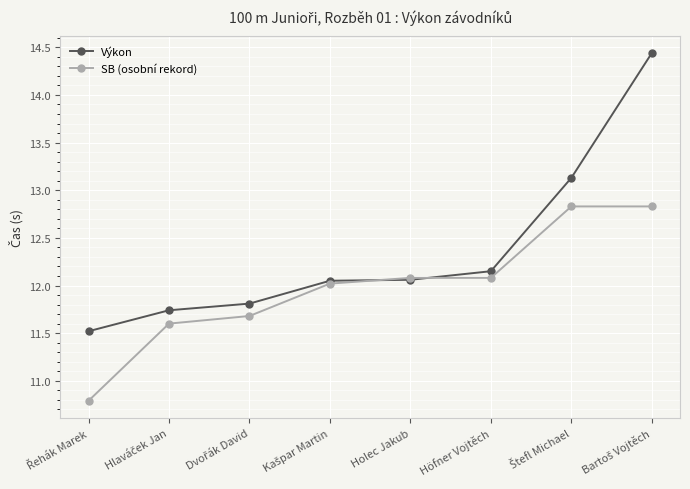

Which series has the largest total across all categories?

Výkon